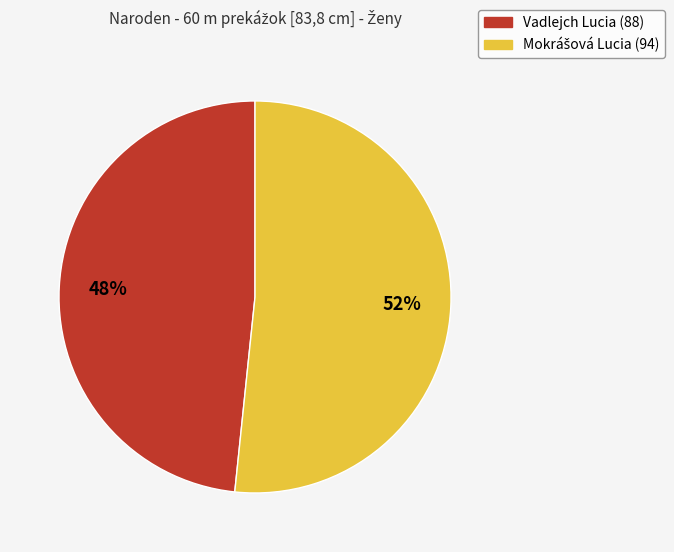

Which category has the smallest portion of the pie?

Vadlejch Lucia